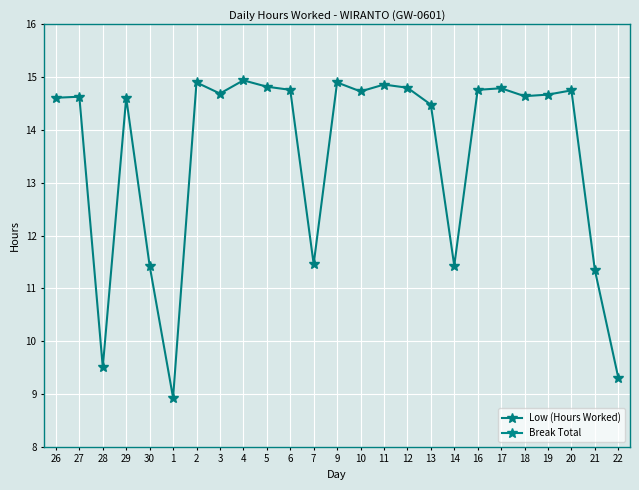

At which category does Low (Hours Worked) reach its first local valley?

28